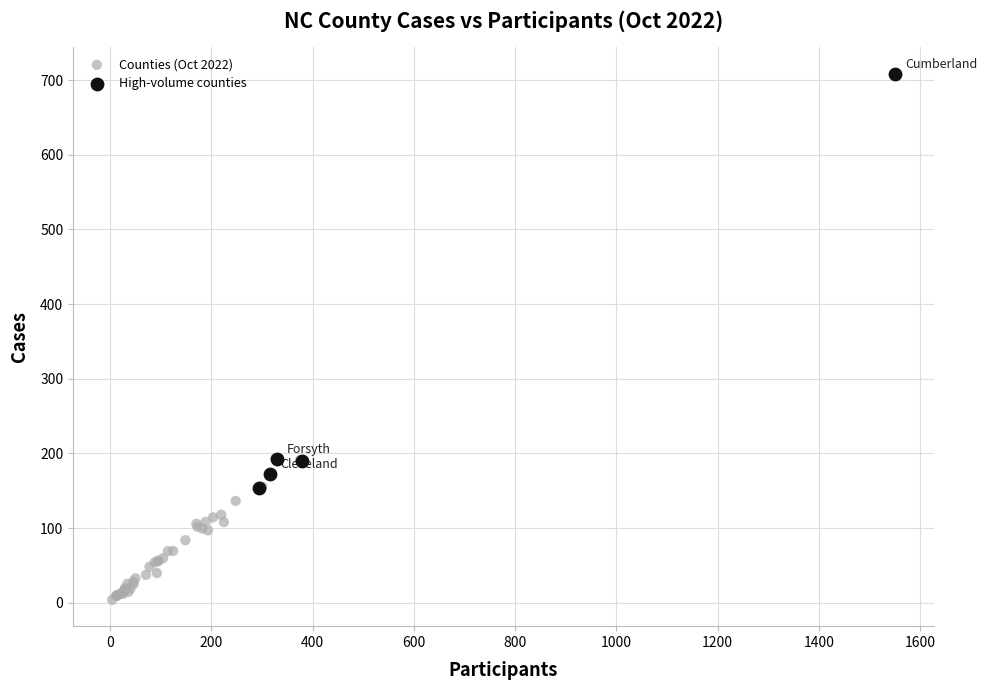

Which series reaches the minimum Y coordinate?

Counties (Oct 2022)